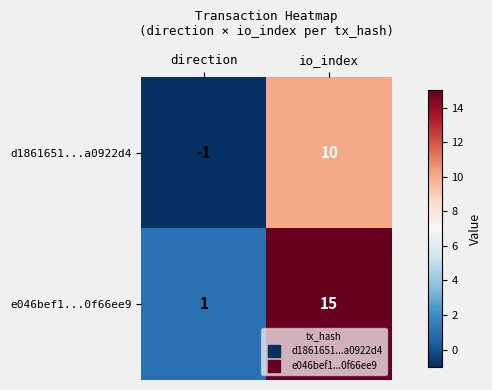

How many data points does each series have?

2